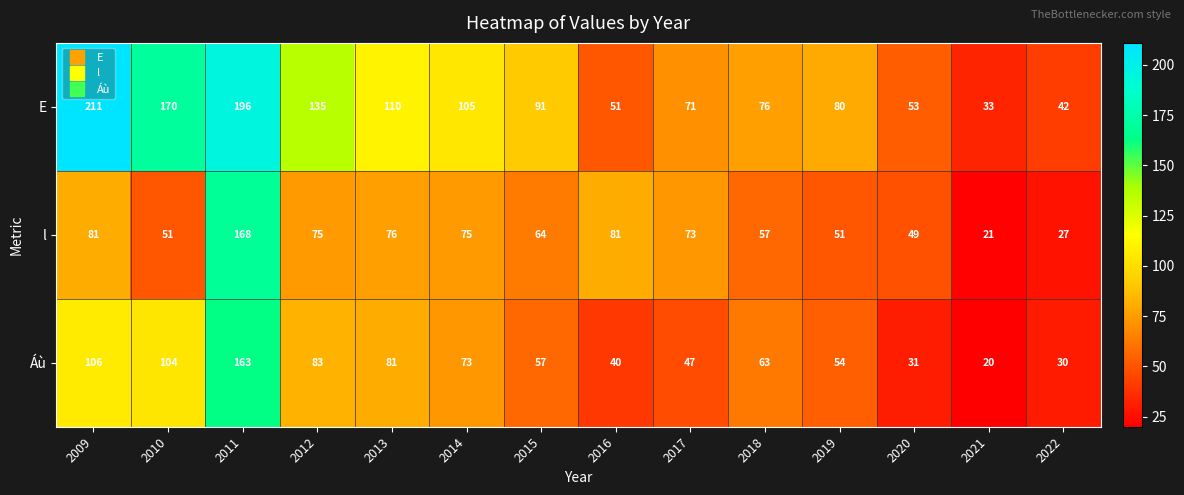

List the series in order of their peak value, lowest first.

Áù, l, E